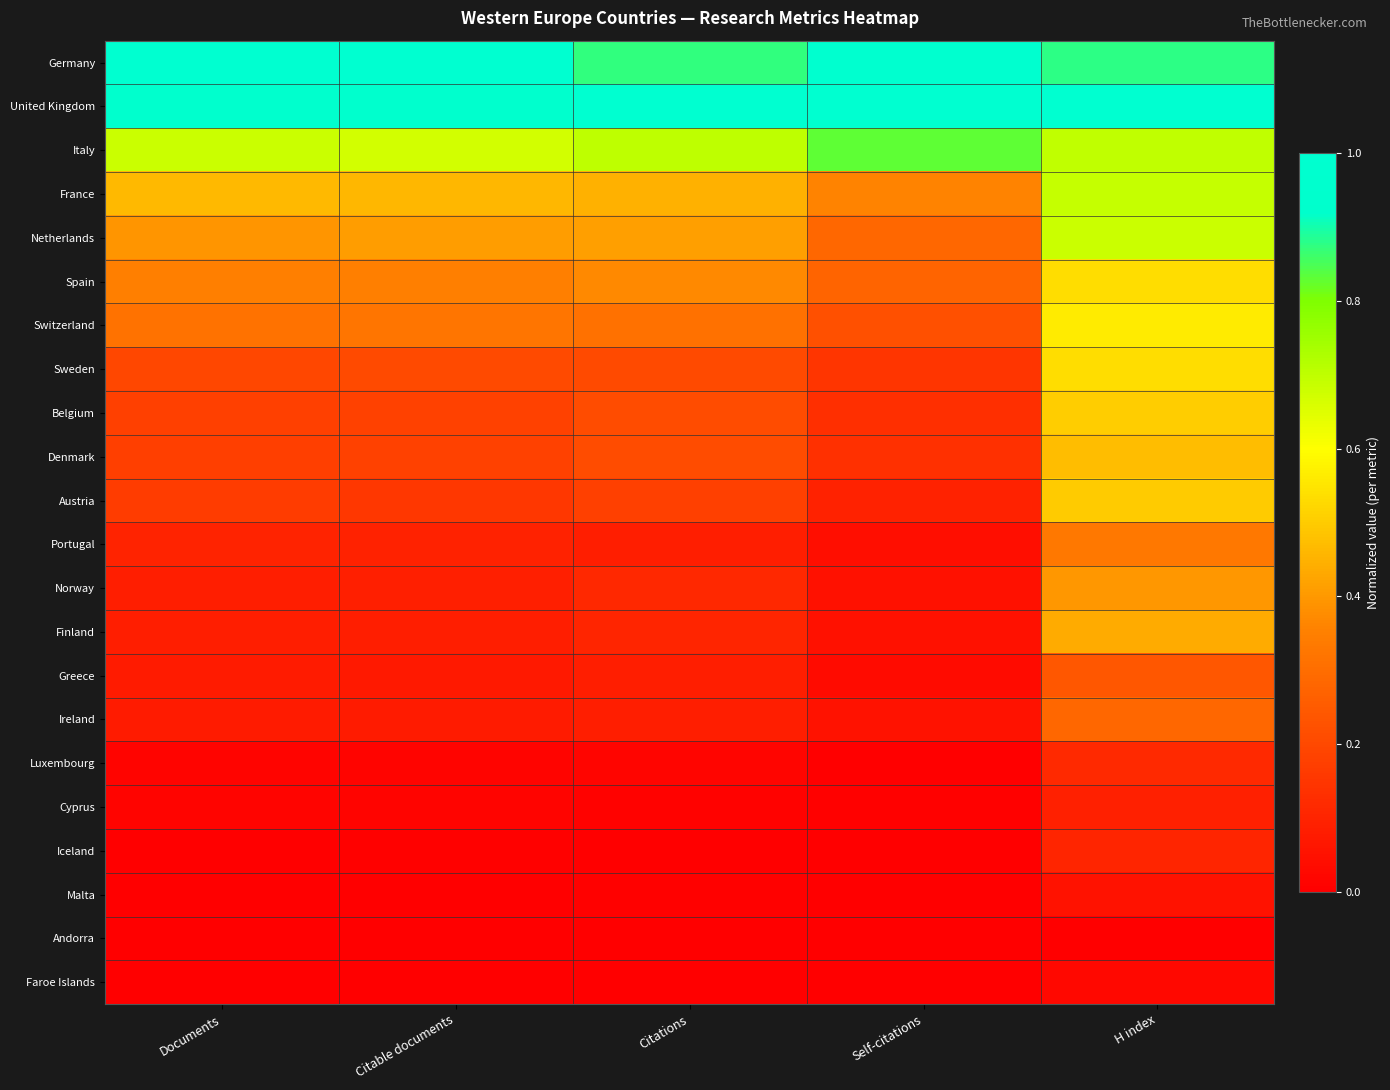

Which label corresponds to the smallest value in the chart?

Citations